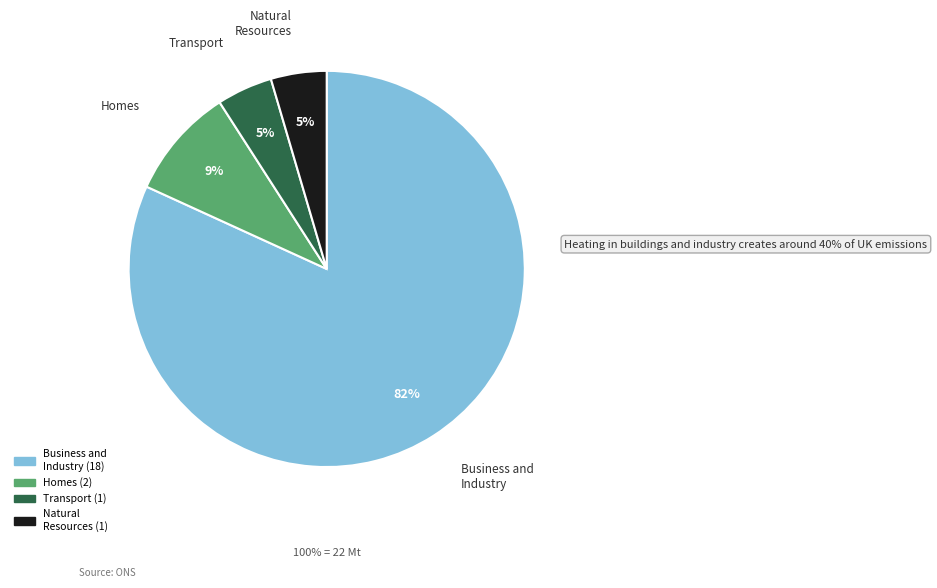

How many segments does this pie chart have?

4